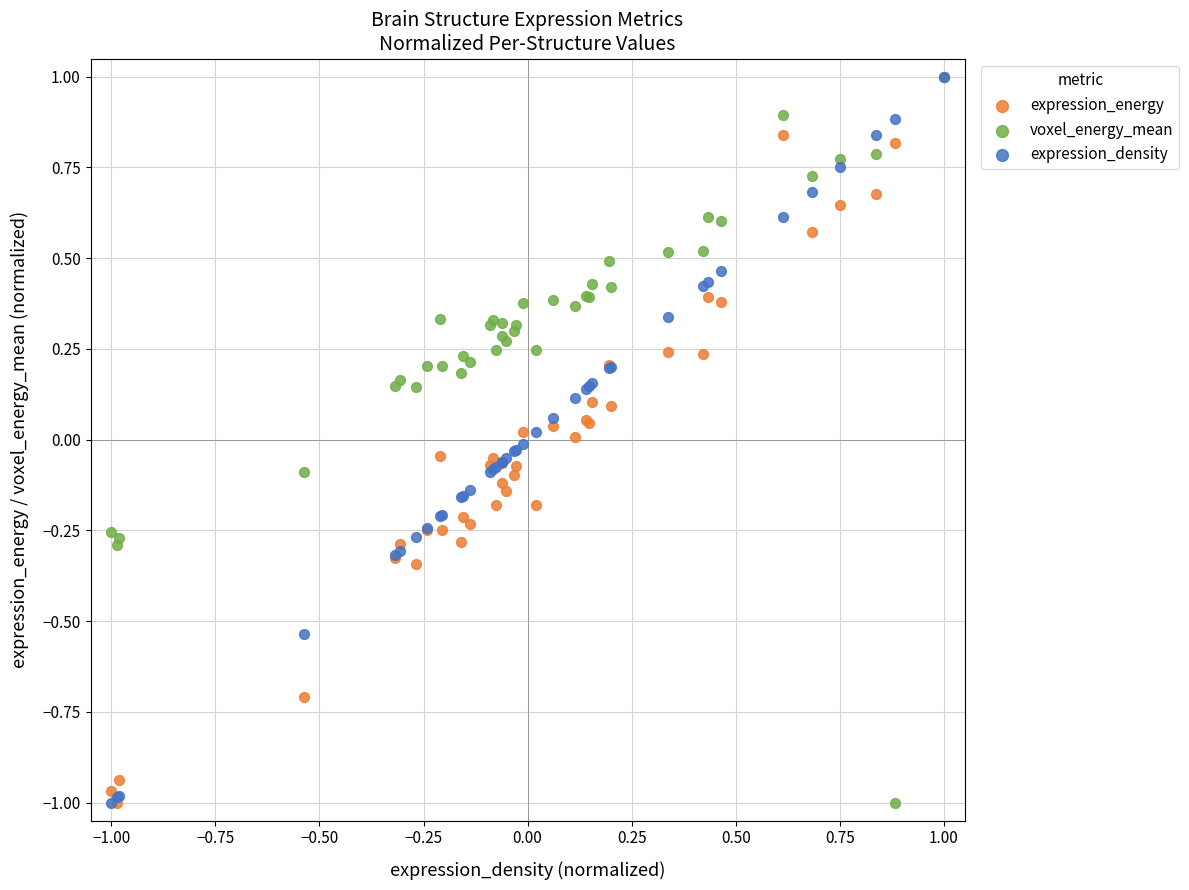

What are all the series names shown in the legend?

expression_energy, voxel_energy_mean, expression_density